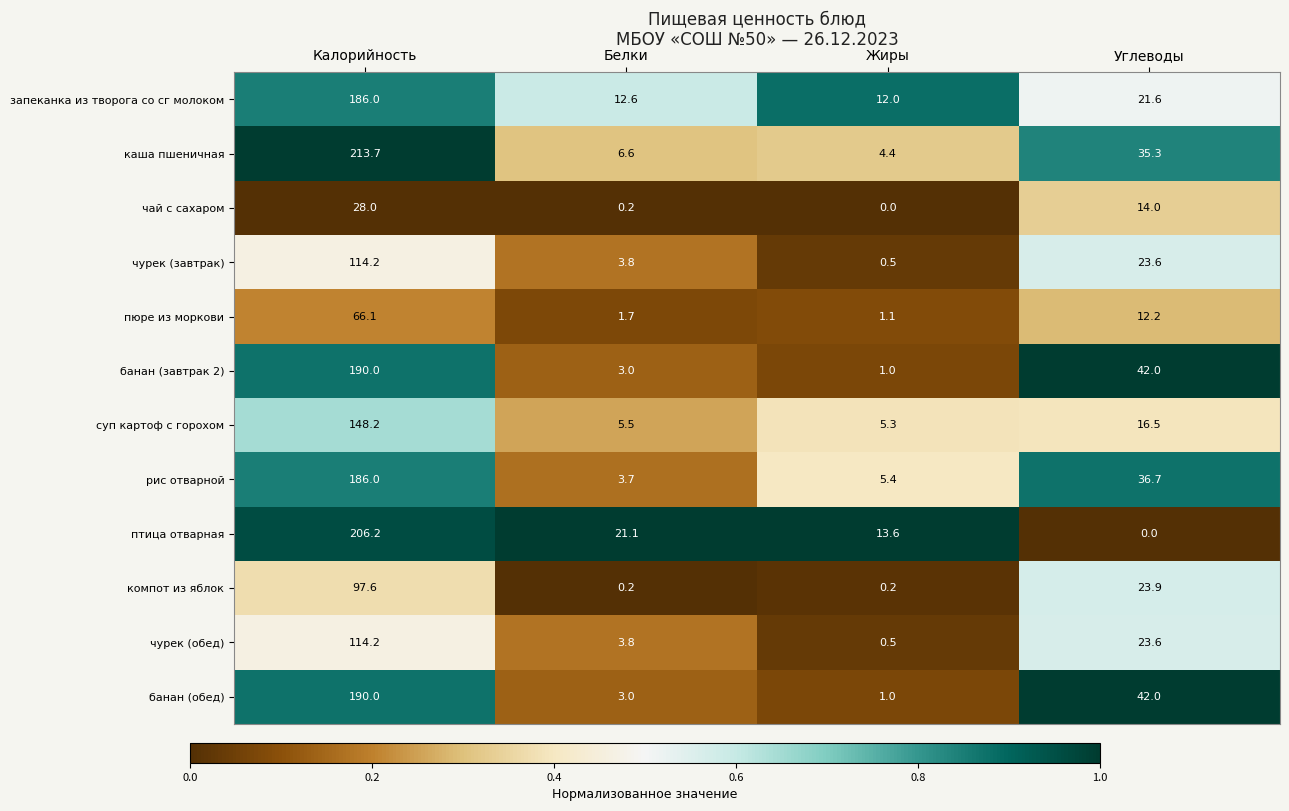

The банан (завтрак 2) series shows 65.5 at Углеводы. True or false?

False